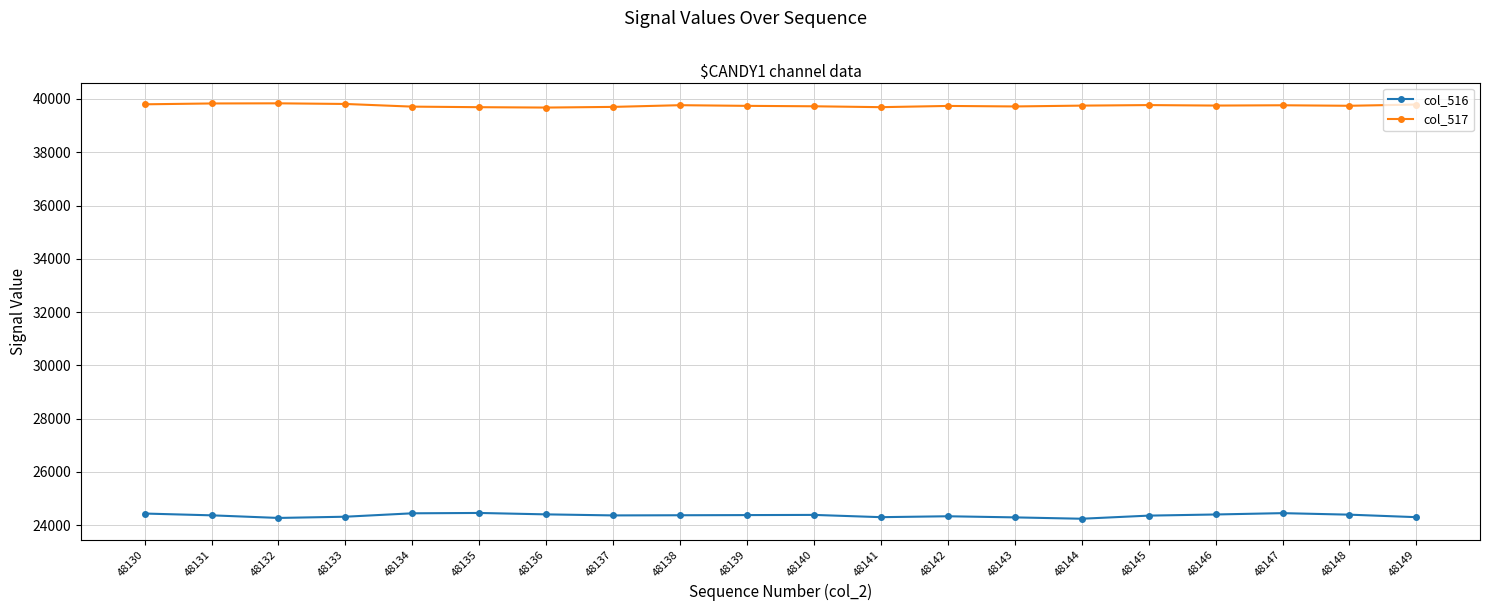

List the series in order of their overall mean, highest first.

col_517, col_516